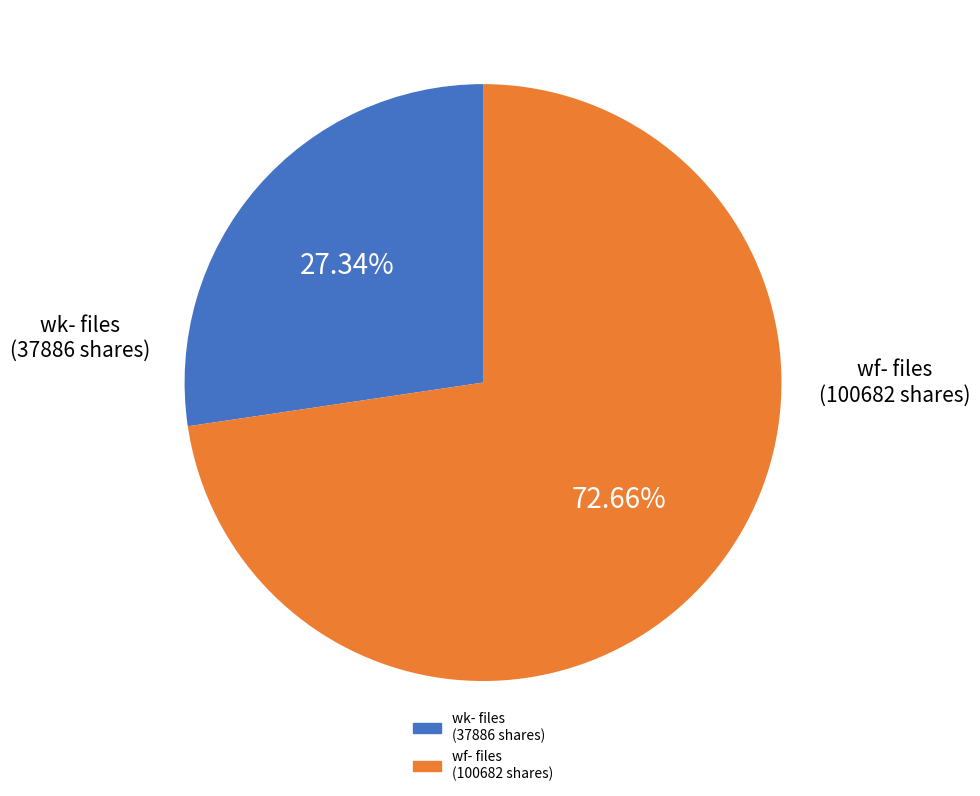

Does any single category account for the majority?

Yes